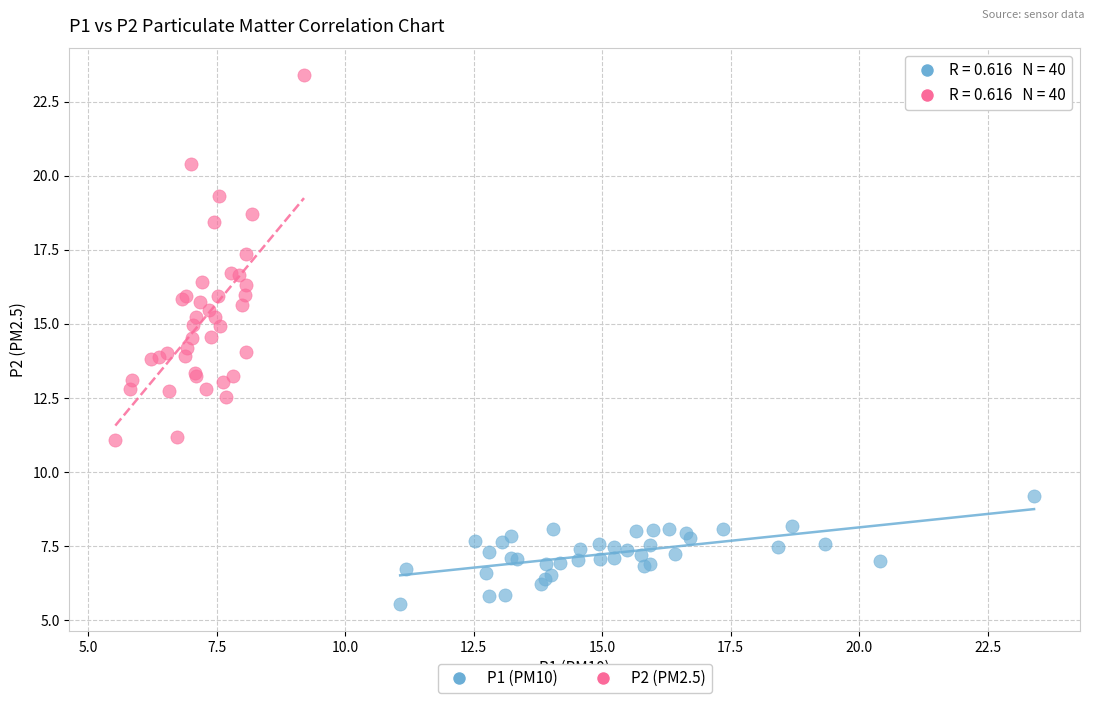

Which series has the largest Y range (max minus min)?

P2 (PM2.5)